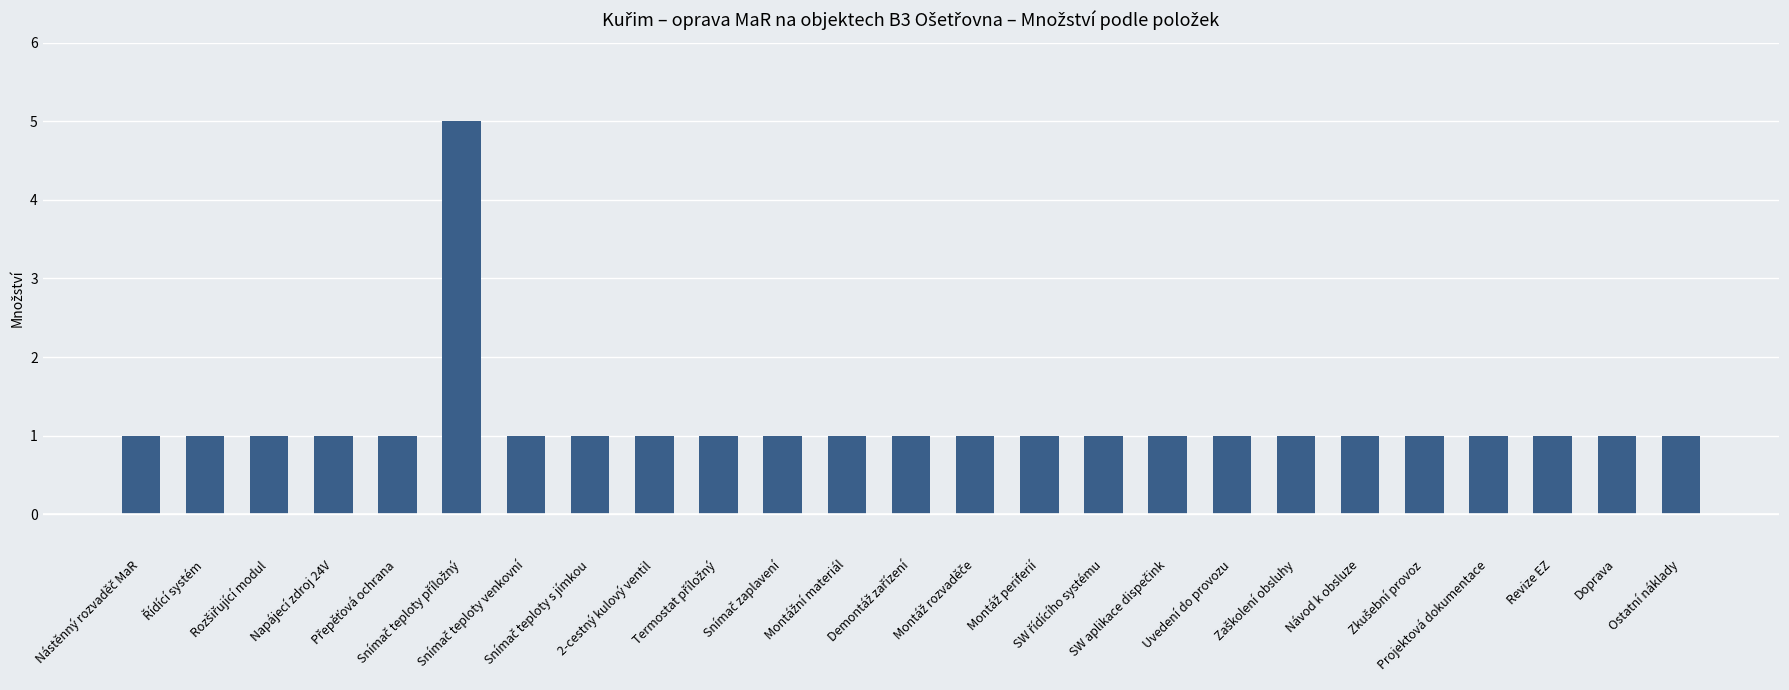

What is the value of the 10th bar from the left?

1